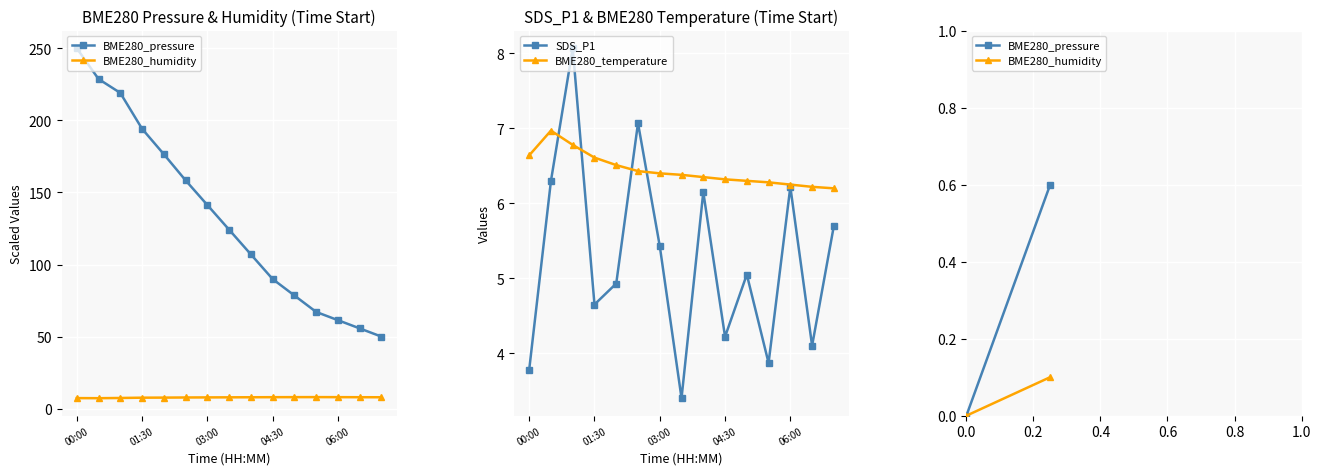

What is the value of the SDS_P1 point at the 4th from the left?

4.7